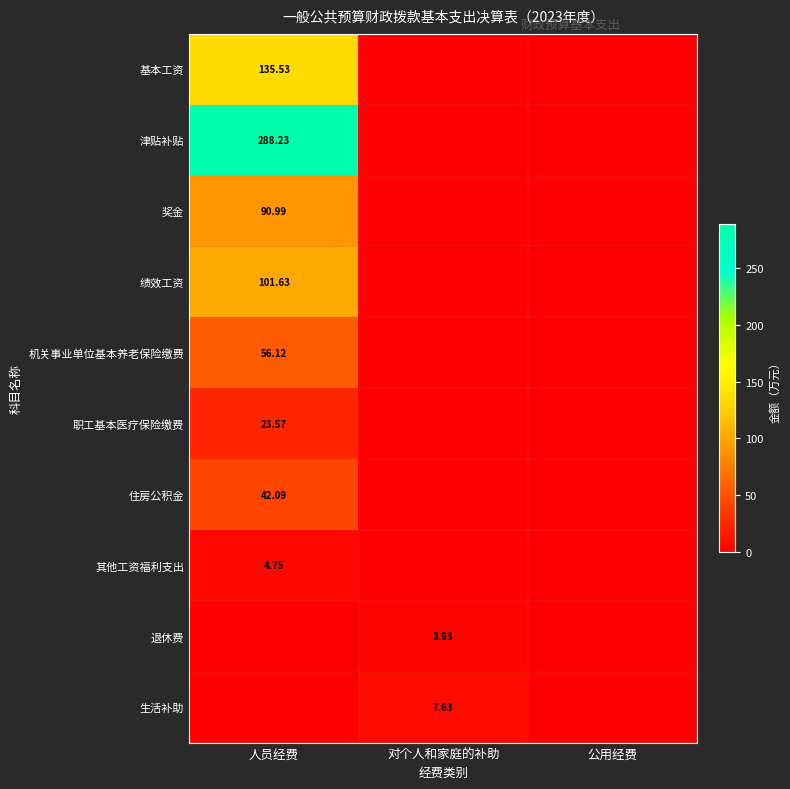

How many values in the 津贴补贴 series exceed 0?

1